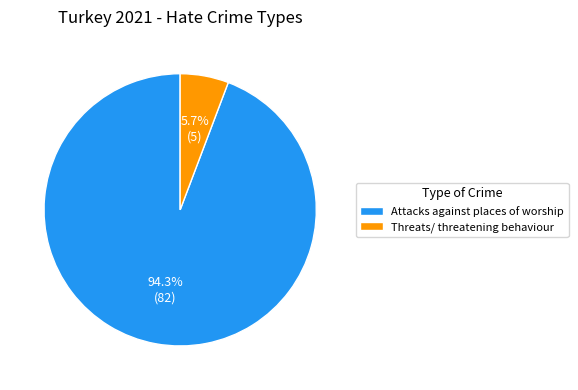

To the nearest percent, what is the difference between the Attacks against places of worship and Threats/ threatening behaviour slice percentages?

89%